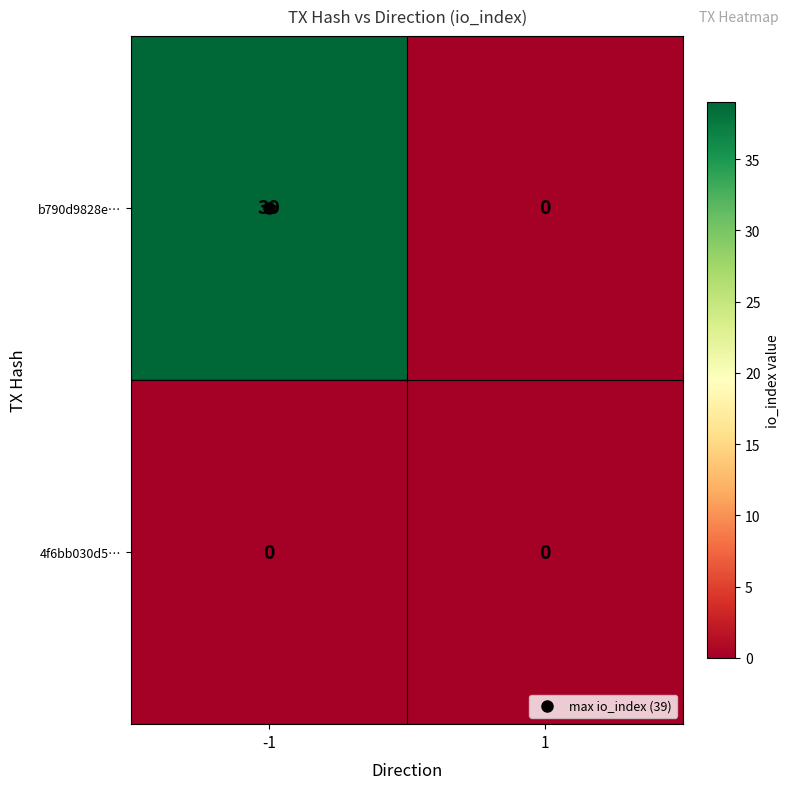

List the series in order of their overall mean, highest first.

b790d9828e…, 4f6bb030d5…